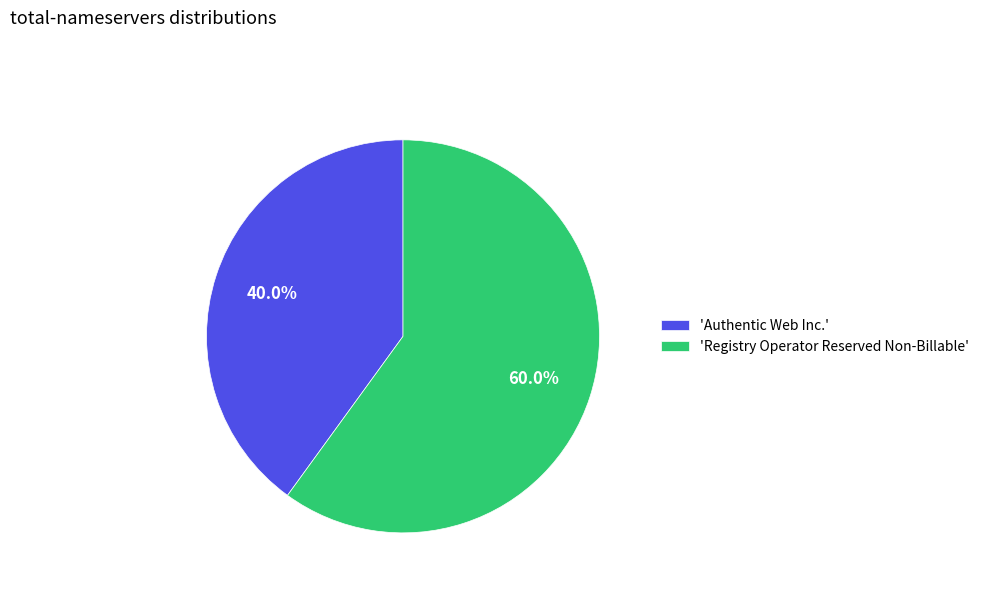

Rank the categories by value from lowest to highest.

'Authentic Web Inc.', 'Registry Operator Reserved Non-Billable'